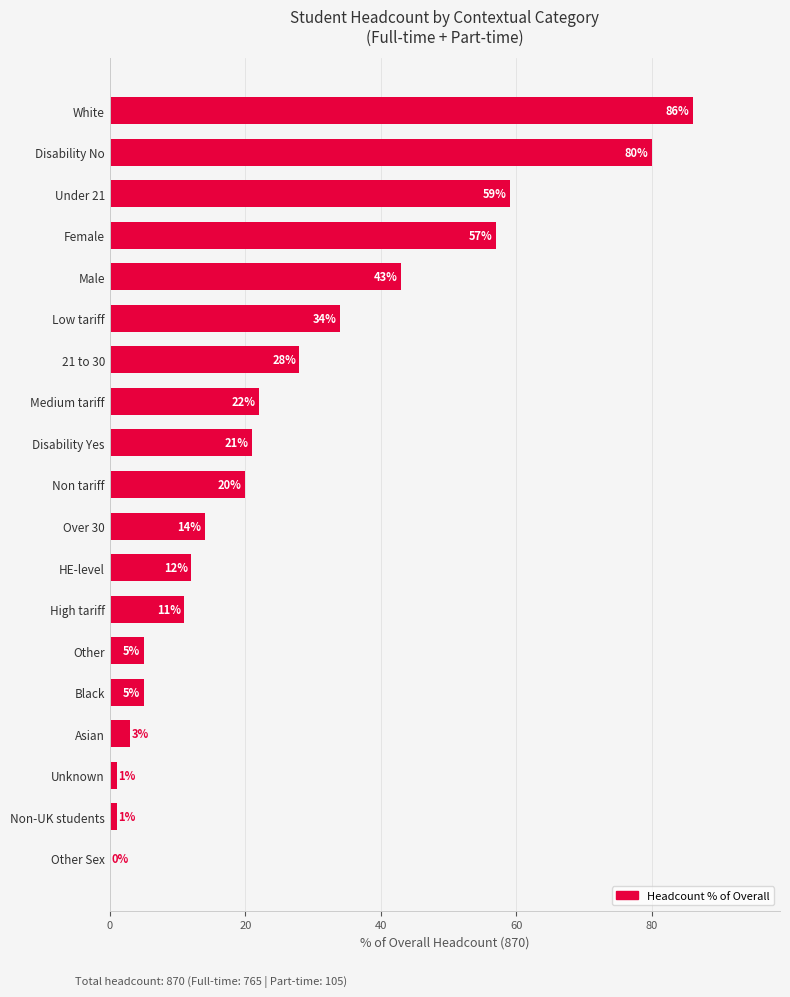

At which label is the value closest to 43?

Male